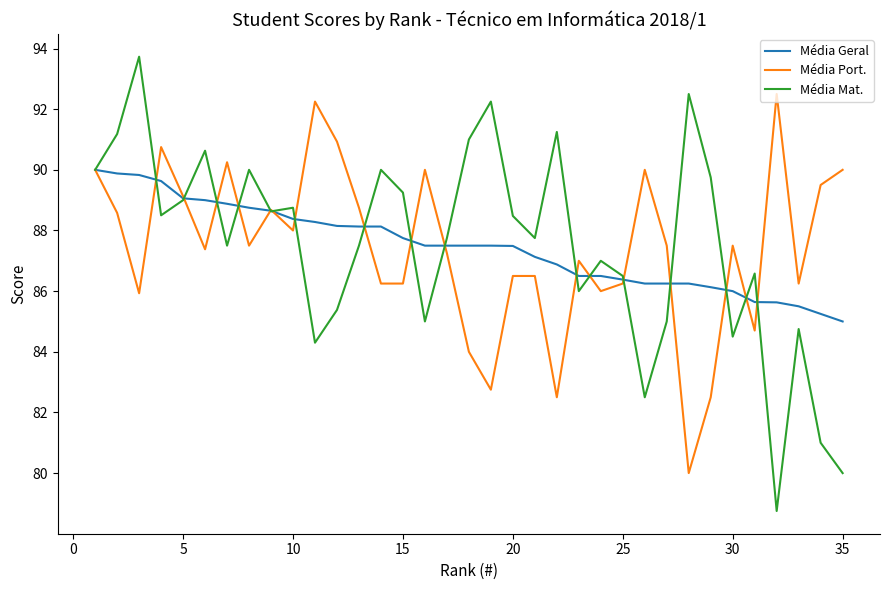

Rank the series by their maximum value, from lowest to highest.

Média Geral, Média Port., Média Mat.